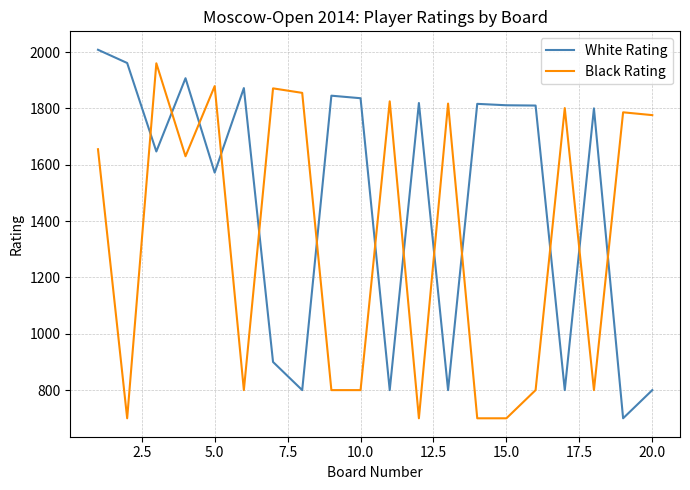

Rank the series by their average value, from highest to lowest.

White Rating, Black Rating